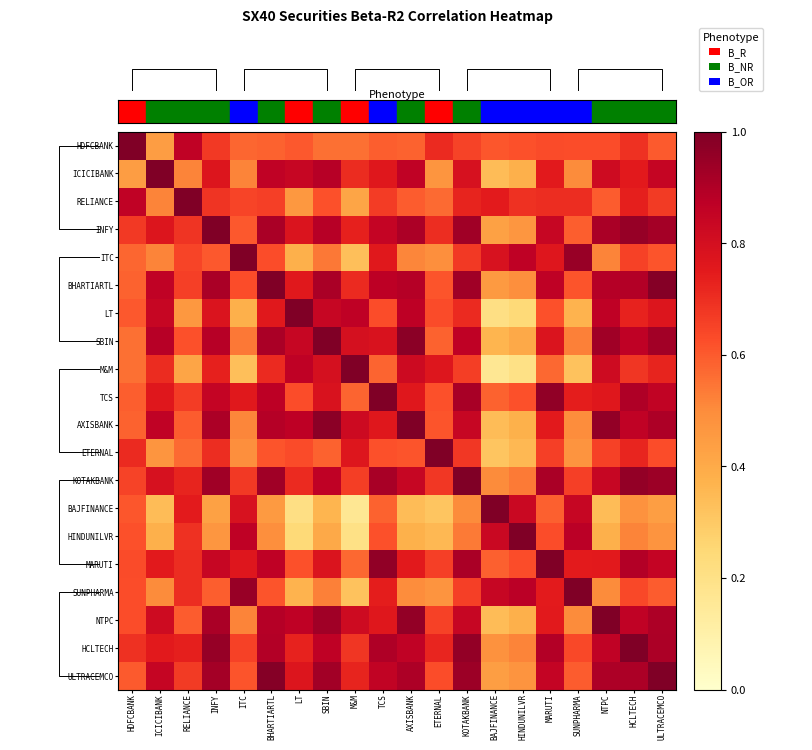

List the labels in order of ULTRACEMCO value, smallest first.

BAJFINANCE, HINDUNILVR, SUNPHARMA, HDFCBANK, ITC, ETERNAL, RELIANCE, M&M, LT, ICICIBANK, MARUTI, TCS, AXISBANK, NTPC, HCLTECH, INFY, SBIN, KOTAKBANK, BHARTIARTL, ULTRACEMCO